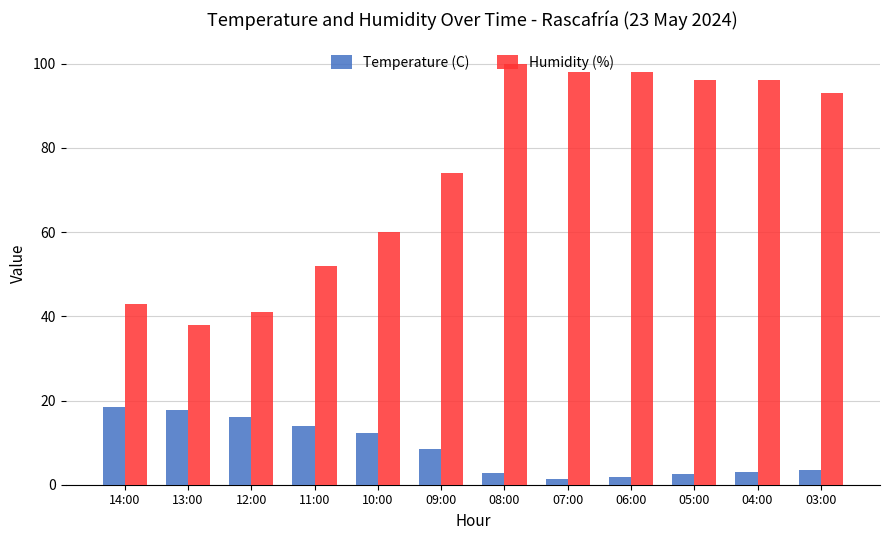

What are all the series names shown in the legend?

Temperature (C), Humidity (%)